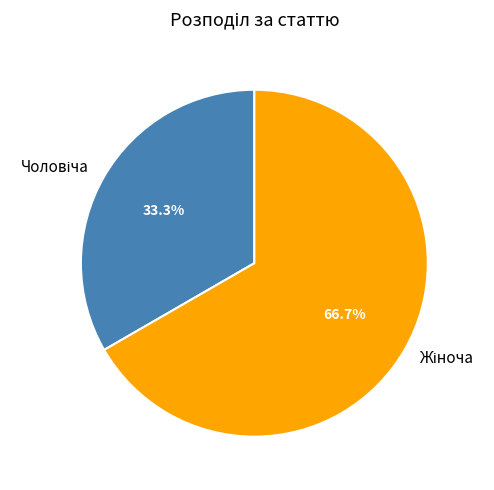

Is there any slice that represents more than half of the pie?

Yes